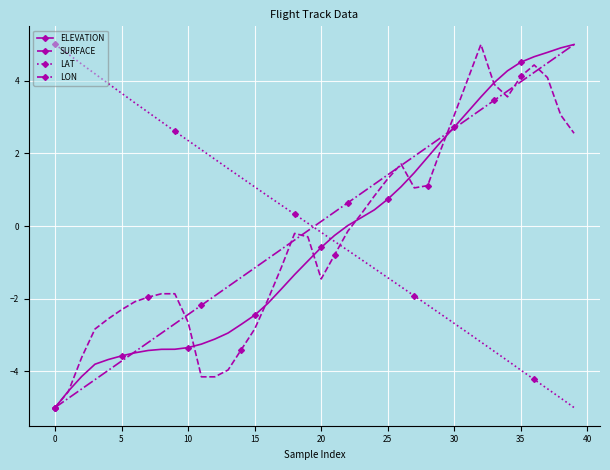

What is the smallest value displayed?

-5.0